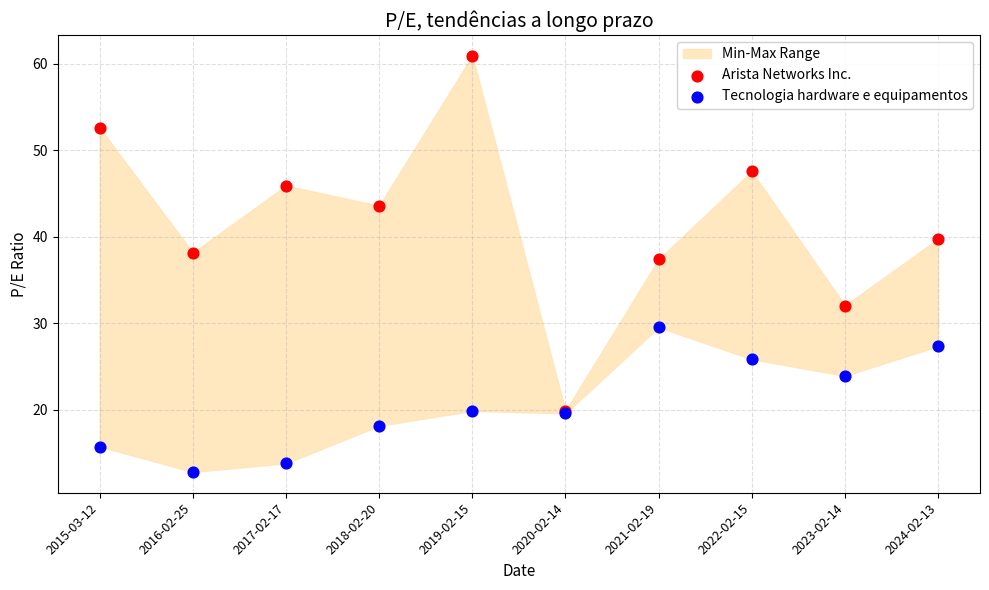

Which series reaches the maximum Y coordinate?

Arista Networks Inc.